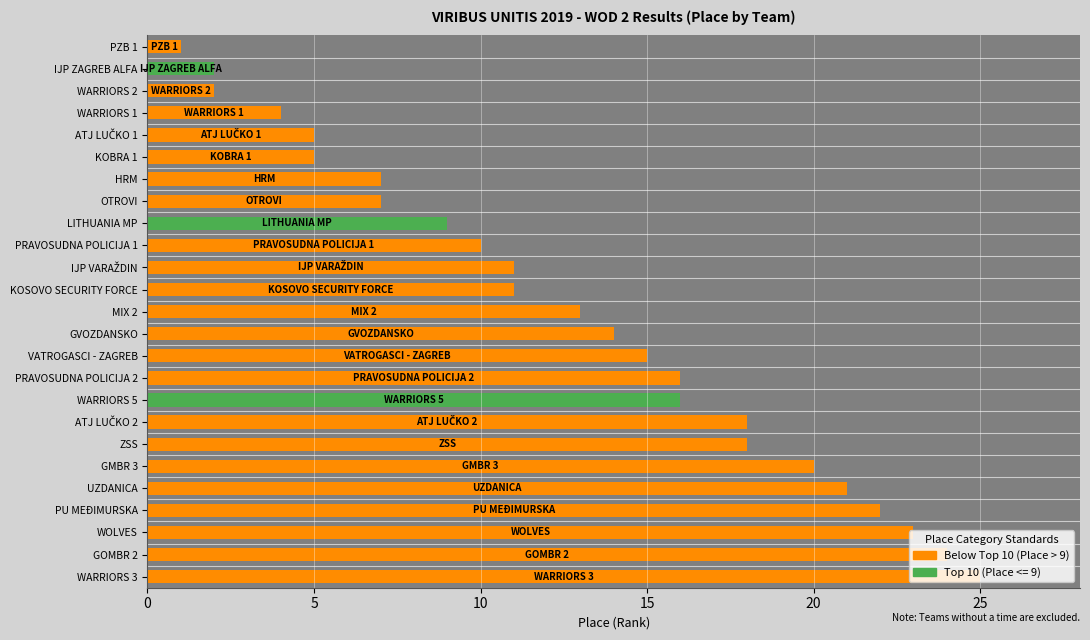

Approximately how many times larger is the value at WARRIORS 1 compared to KOSOVO SECURITY FORCE?

0.4